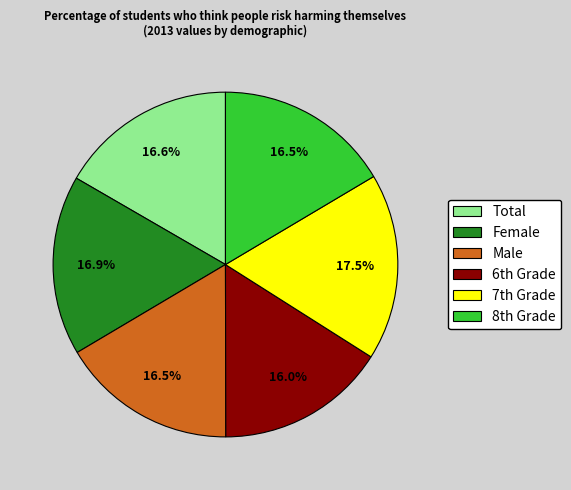

Count the number of slices in the pie.

6